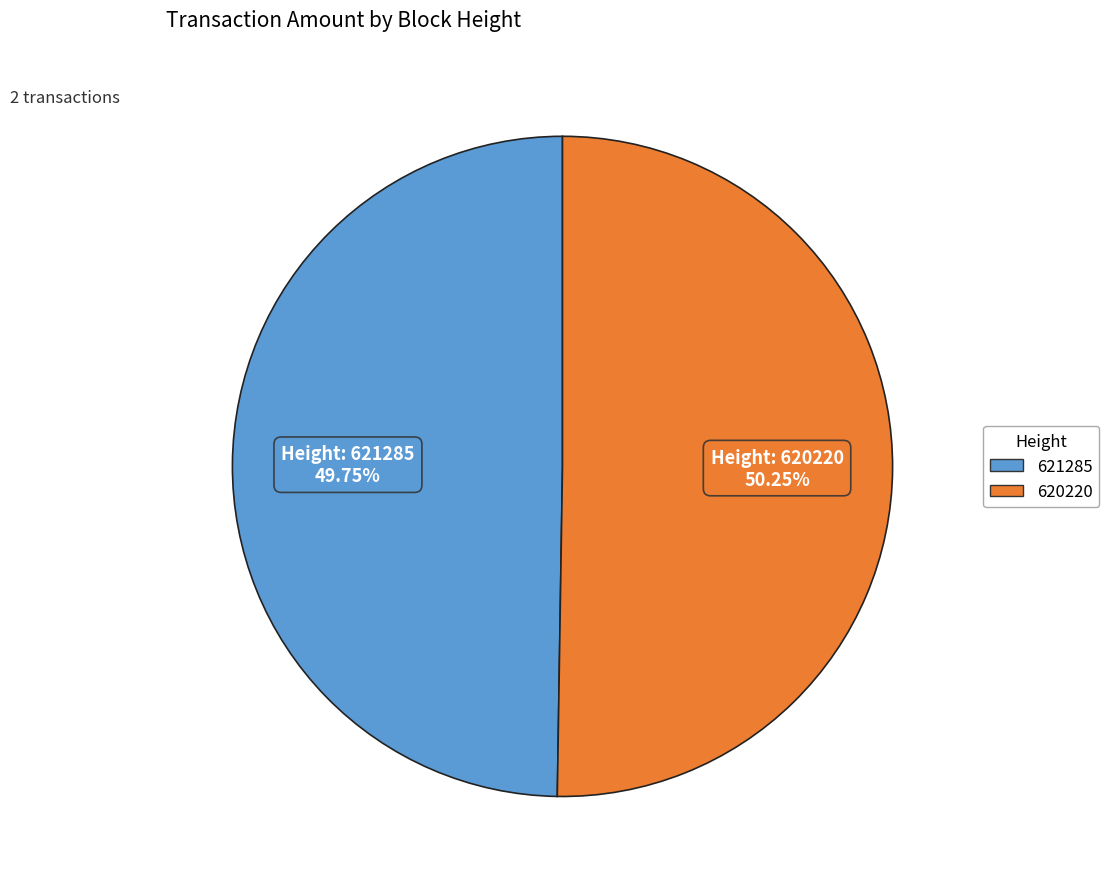

Does any single category account for the majority?

Yes